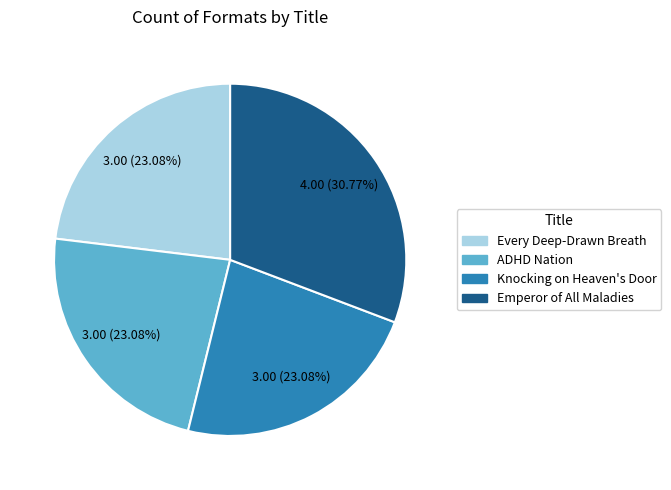

How many segments does this pie chart have?

4